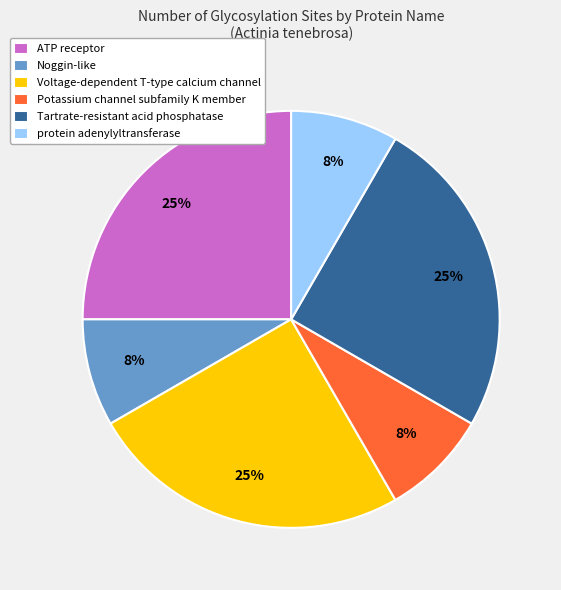

Is the sum of protein adenylyltransferase and ATP receptor greater than half?

No